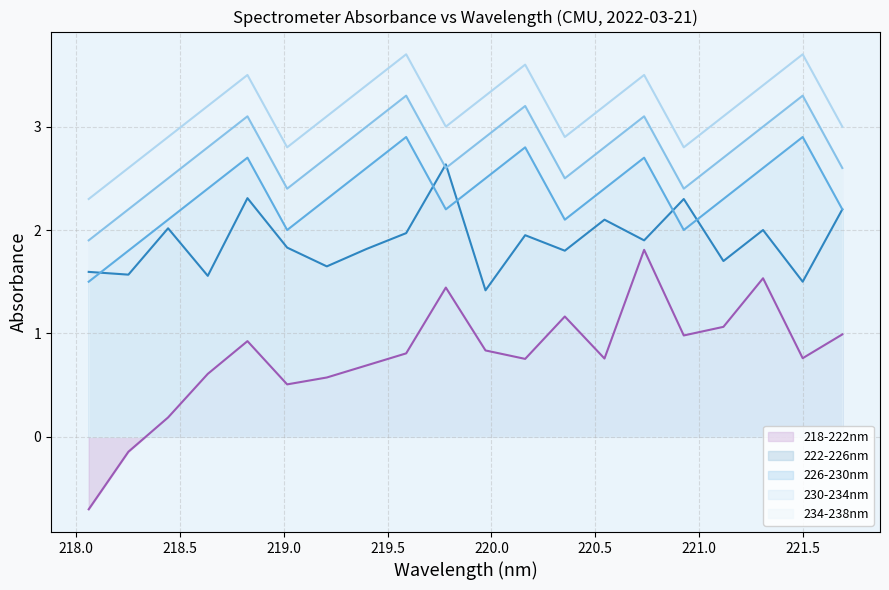

What is the maximum value shown in the chart?

3.7